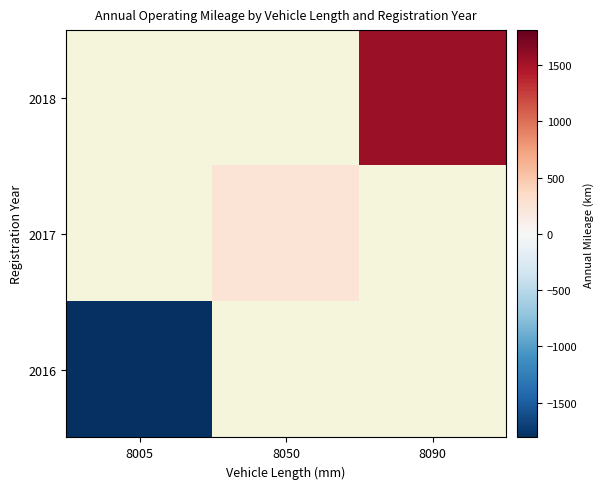

List the series in order of their overall mean, highest first.

2016, 2017, 2018